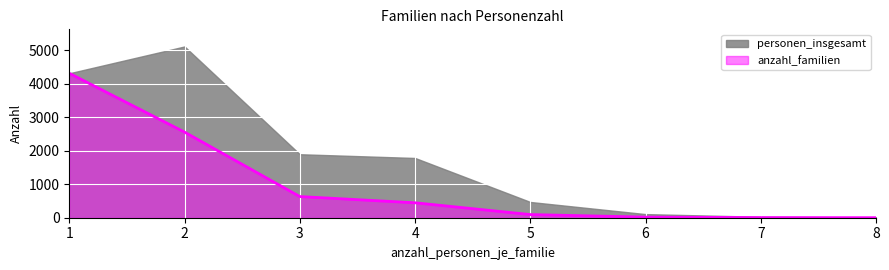

Read the value at 1, to the nearest 10.

4310